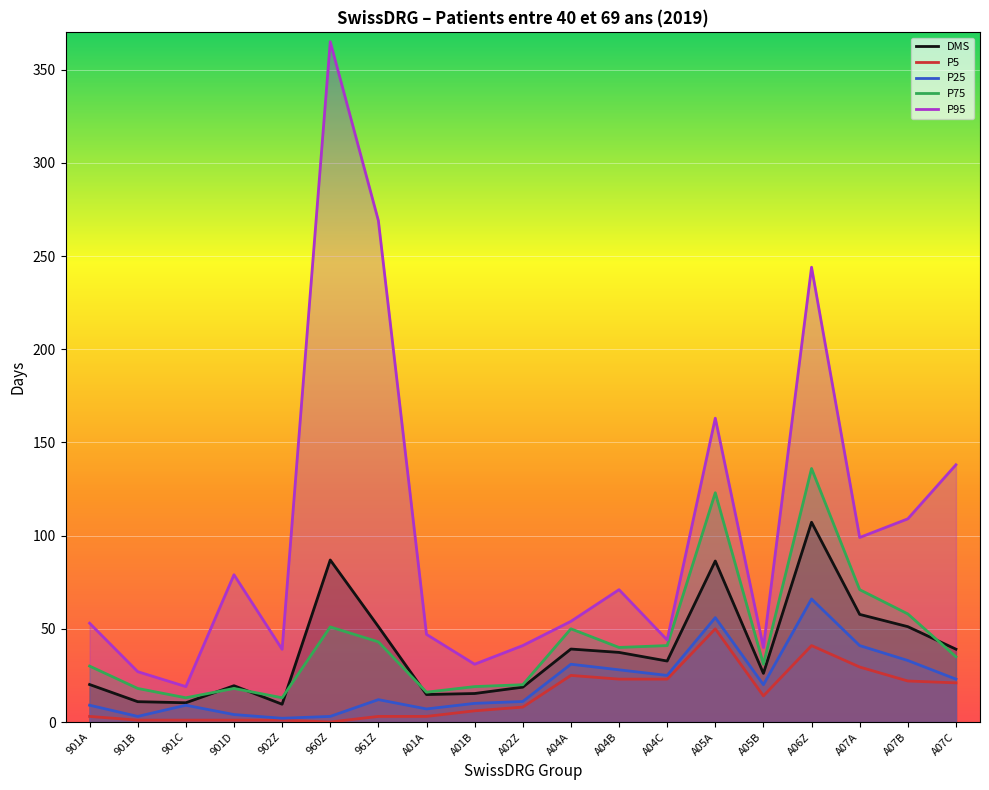

At how many categories does at least one series exceed 297?

1